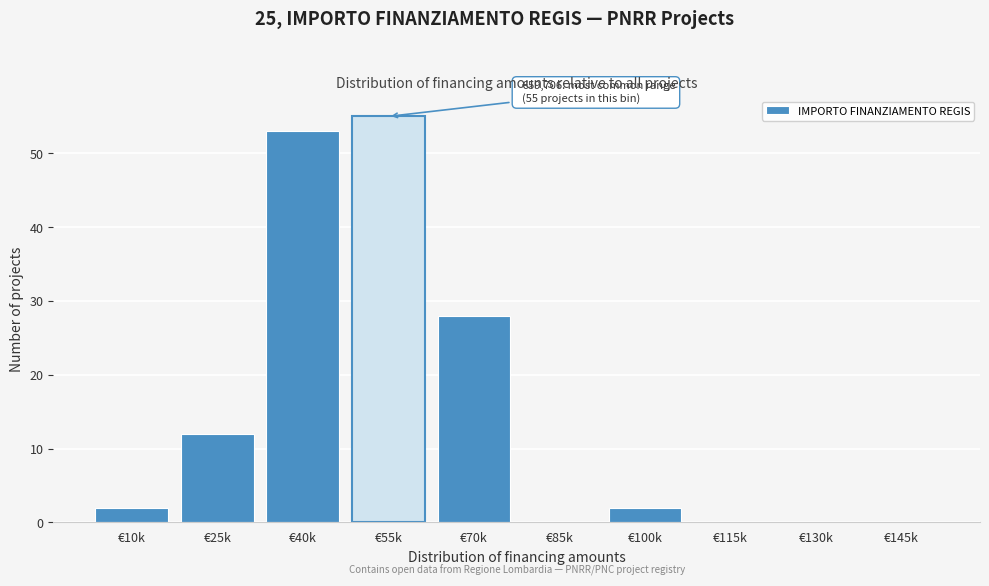

Reading left to right, transcribe all the data shown in this chart.

€10k=2	€25k=12	€40k=53	€55k=55	€70k=28	€85k=0	€100k=2	€115k=0	€130k=0	€145k=0